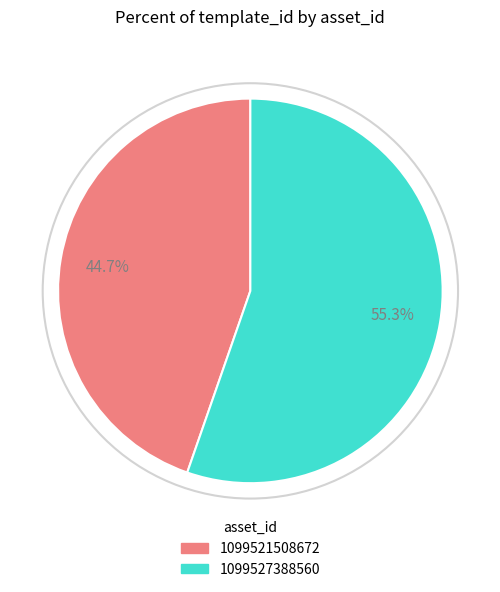

Which slice is the smallest?

1099521508672